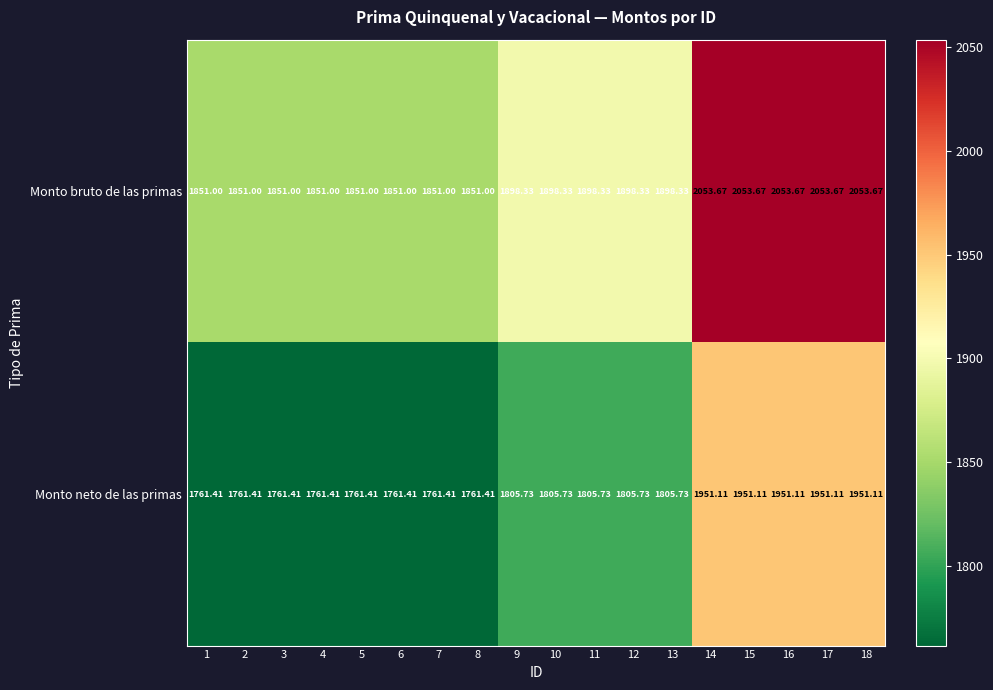

Rank the series by their average value, from highest to lowest.

Monto bruto de las primas, Monto neto de las primas